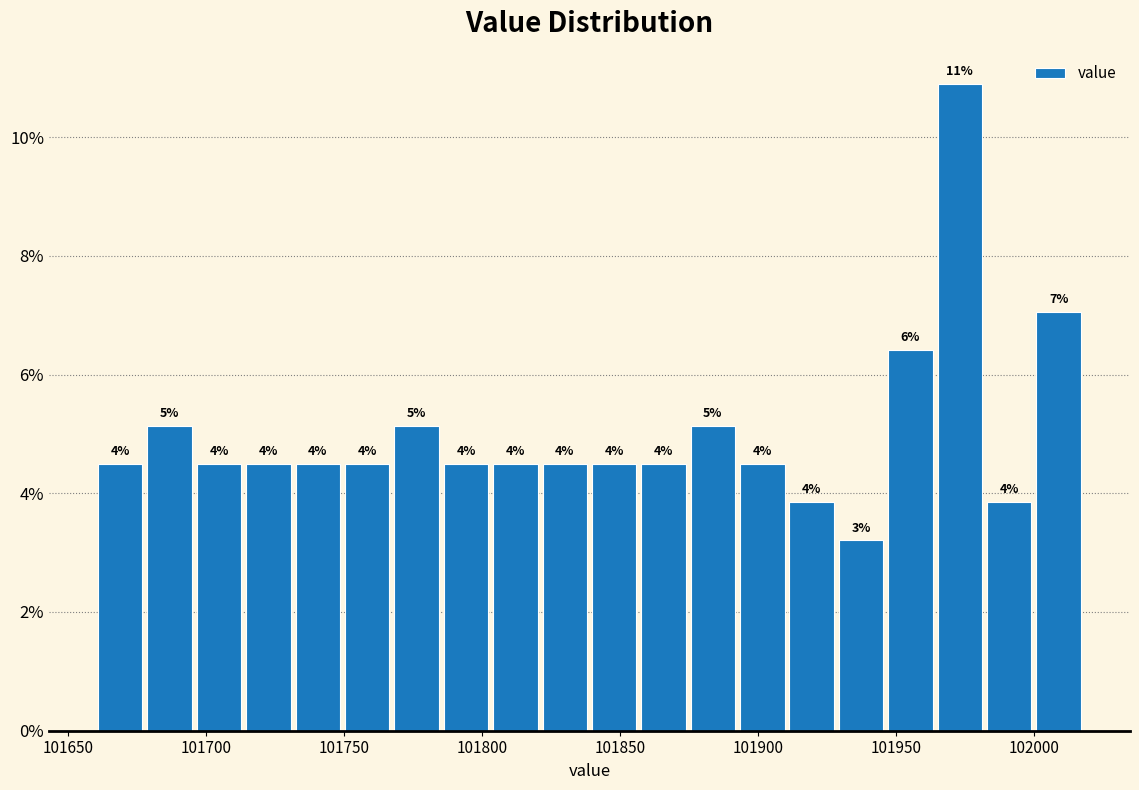

Read against the x-axis, roughly where is the centre of the tallest bar?

101975